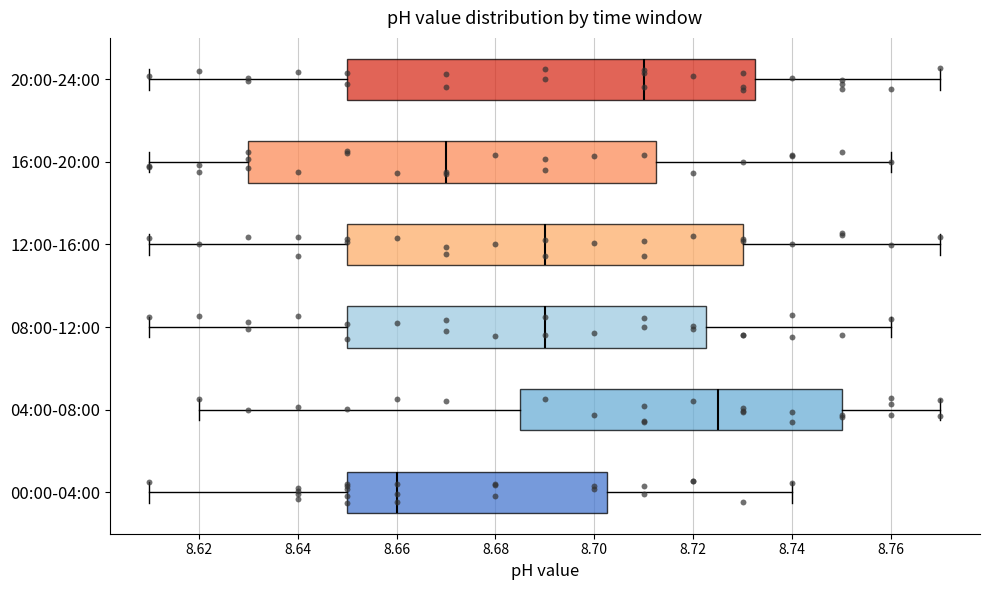

Reading bottom to top, read every box against the x-axis: the position of its median line, the range the box covers, and the ends of its whiskers. The values are not printed on the chart, so give them approximately, as read against the axis.

00:00-04:00: median 8.660, box 8.650 to 8.702, whiskers 8.610 to 8.740
04:00-08:00: median 8.726, box 8.686 to 8.750, whiskers 8.620 to 8.770
08:00-12:00: median 8.690, box 8.650 to 8.722, whiskers 8.610 to 8.760
12:00-16:00: median 8.690, box 8.650 to 8.730, whiskers 8.610 to 8.770
16:00-20:00: median 8.670, box 8.630 to 8.712, whiskers 8.610 to 8.760
20:00-24:00: median 8.710, box 8.650 to 8.732, whiskers 8.610 to 8.770